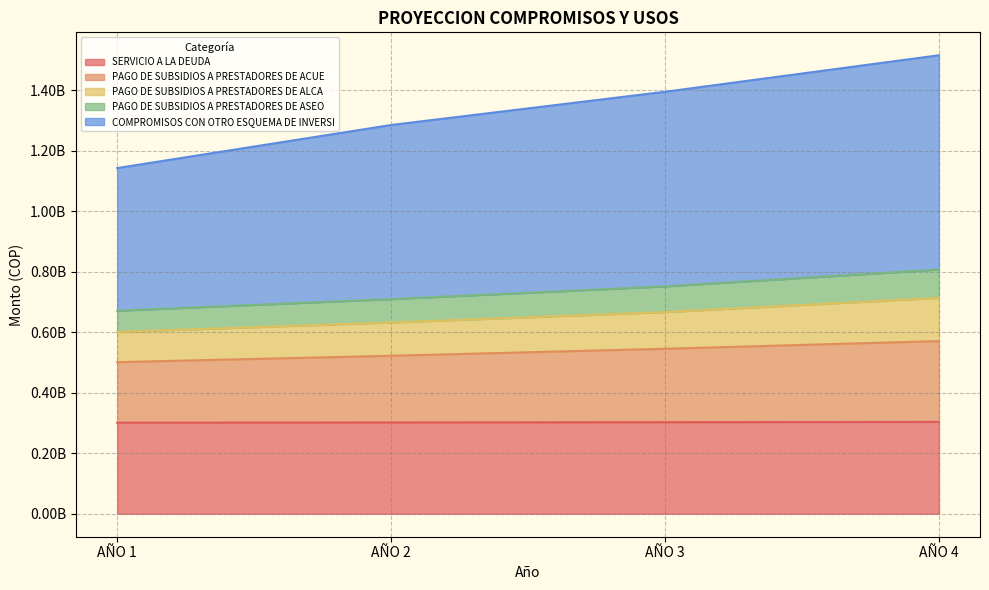

True or false: COMPROMISOS CON OTRO ESQUEMA DE INVERSI has a value of 878933892.1 at AÑO 3.

False